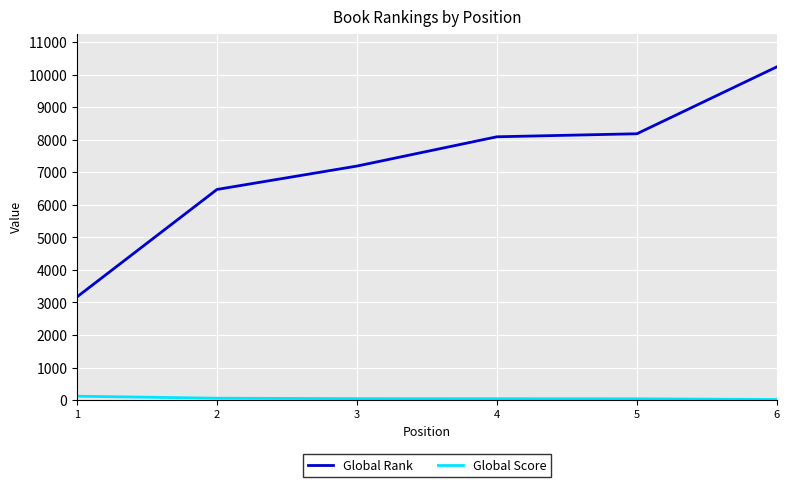

At 1, list the series in order from largest to smallest.

Global Rank, Global Score